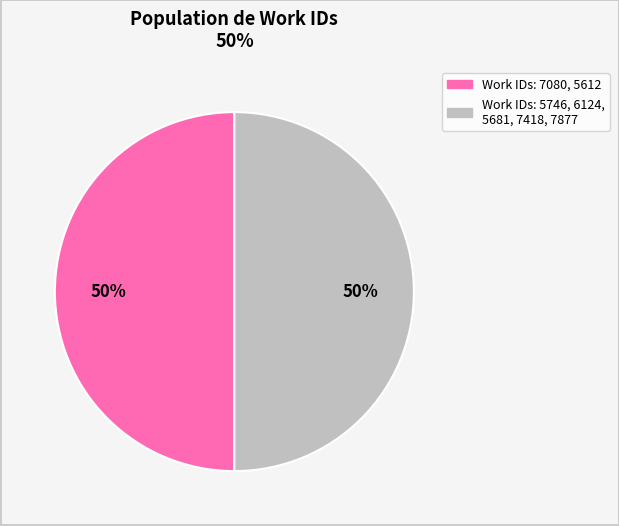

How many segments does this pie chart have?

2